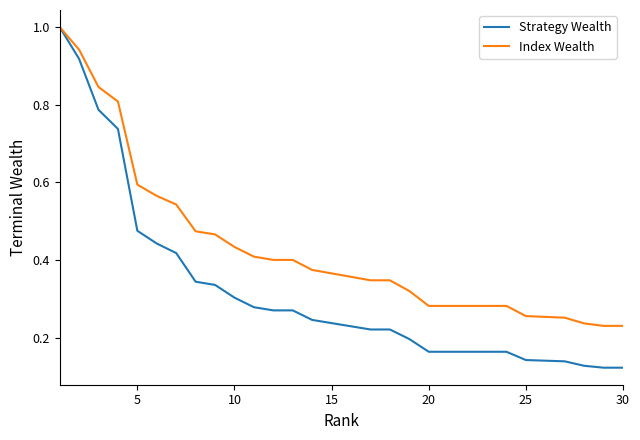

Which series has the largest total across all categories?

Index Wealth